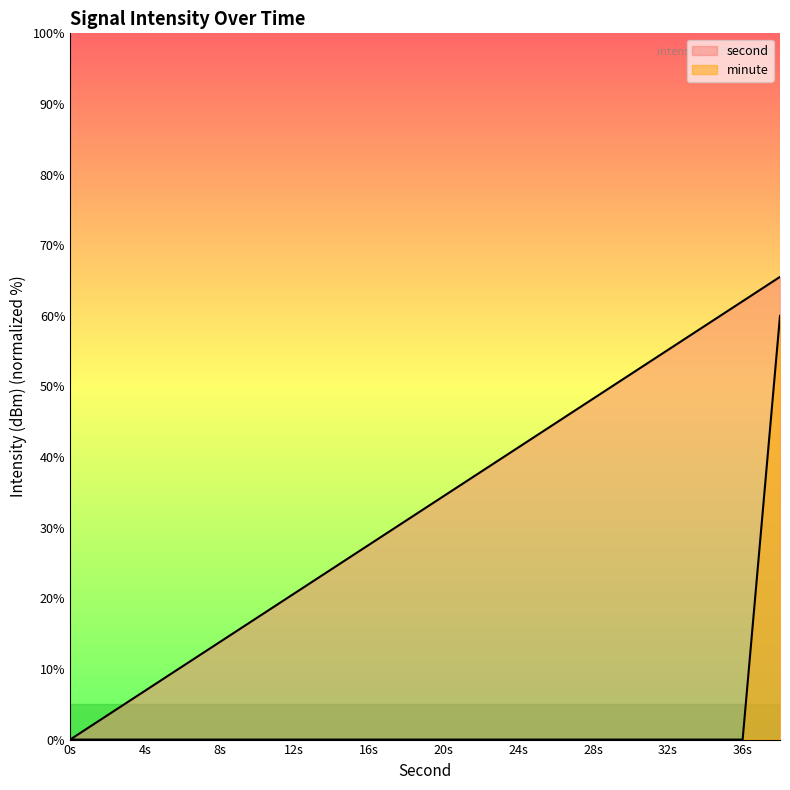

How many data points does each series have?

20